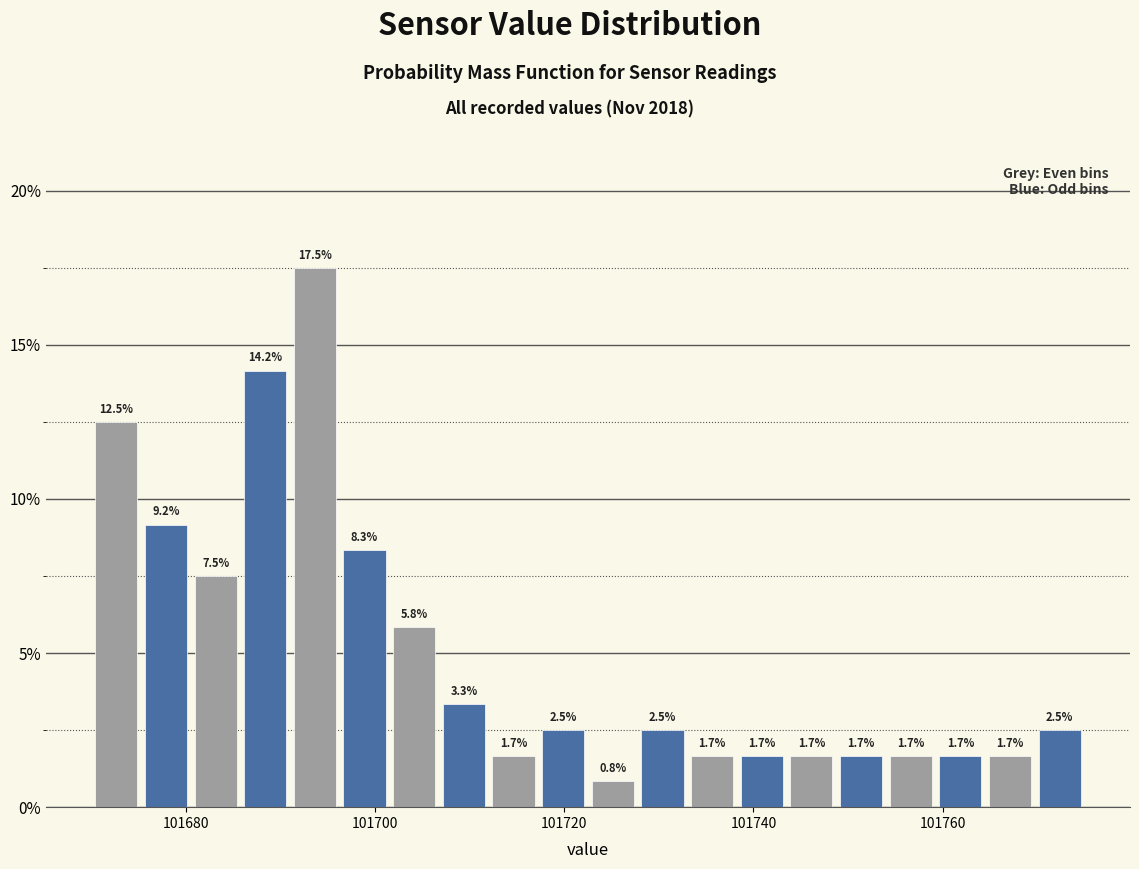

Read against the x-axis, roughly where is the centre of the tallest bar?

101694